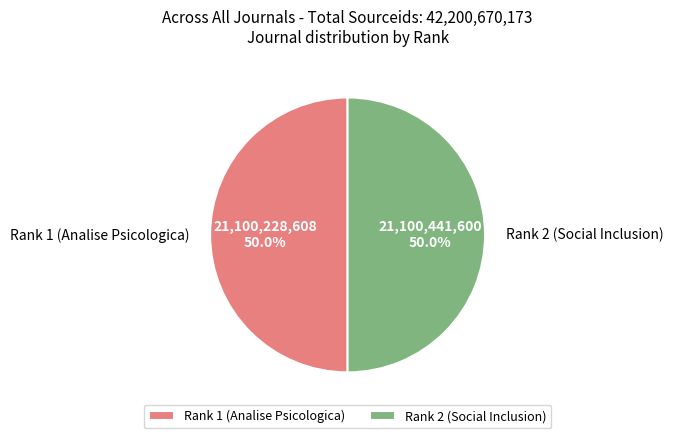

What percentage do Rank 2 (Social Inclusion) and Rank 1 (Analise Psicologica) together represent?

100.0%